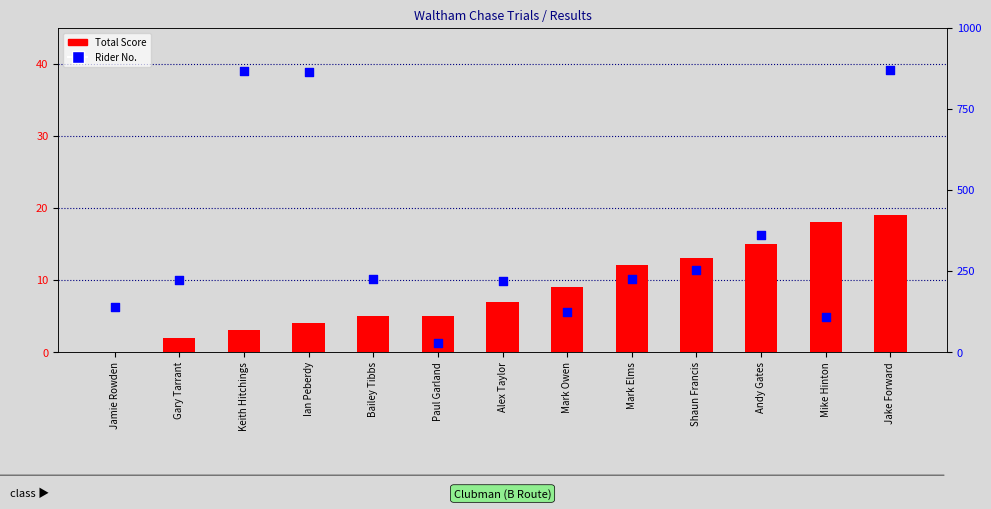

Which series has the widest spread of Y values?

Rider No.